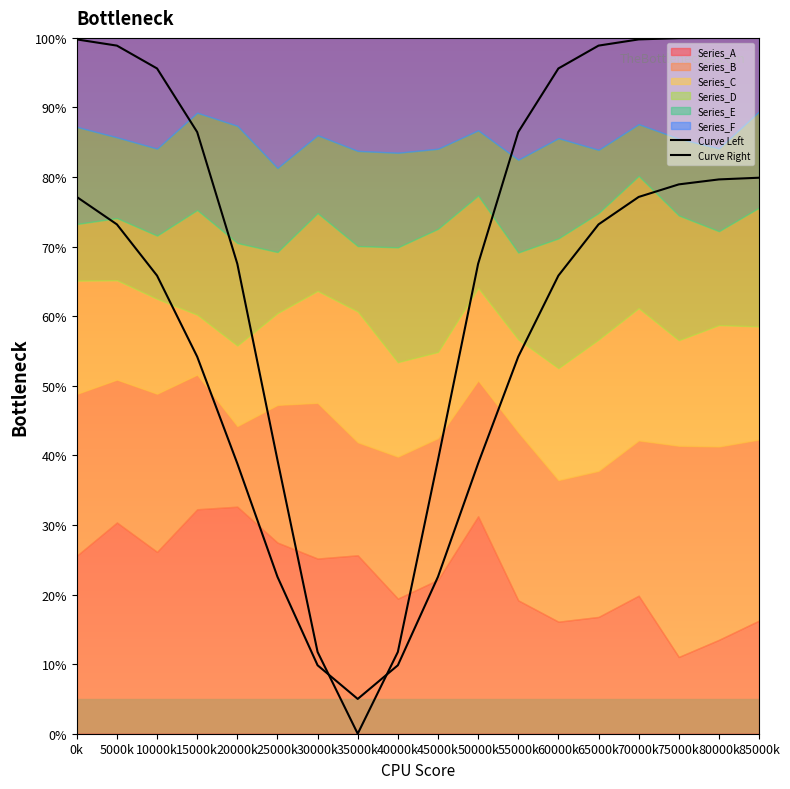

Reading right to left, what are all the values shown in this chart?

Curve Left: 85000k=100.0	80000k=100.0	75000k=100.0	70000k=99.8	65000k=98.9	60000k=95.6	55000k=86.5	50000k=67.5	45000k=39.3	40000k=11.8	35000k=0.0	30000k=11.8	25000k=39.3	20000k=67.5	15000k=86.5	10000k=95.6	5000k=98.9	0k=99.8
Curve Right: 85000k=79.9	80000k=79.7	75000k=78.9	70000k=77.1	65000k=73.2	60000k=65.8	55000k=54.2	50000k=38.8	45000k=22.6	40000k=9.8	35000k=5.0	30000k=9.8	25000k=22.6	20000k=38.8	15000k=54.2	10000k=65.8	5000k=73.2	0k=77.1